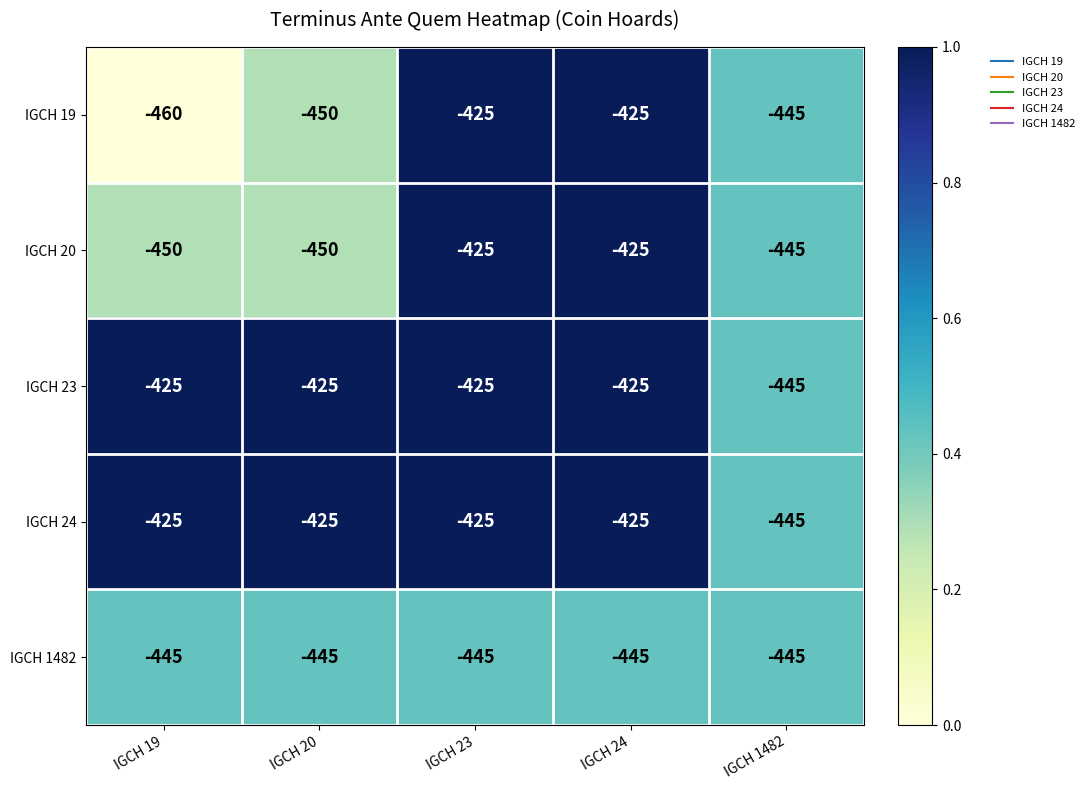

Reading left to right, transcribe all the data shown in this chart.

IGCH 19: IGCH 19=-460	IGCH 20=-450	IGCH 23=-425	IGCH 24=-425	IGCH 1482=-445
IGCH 20: IGCH 19=-450	IGCH 20=-450	IGCH 23=-425	IGCH 24=-425	IGCH 1482=-445
IGCH 23: IGCH 19=-425	IGCH 20=-425	IGCH 23=-425	IGCH 24=-425	IGCH 1482=-445
IGCH 24: IGCH 19=-425	IGCH 20=-425	IGCH 23=-425	IGCH 24=-425	IGCH 1482=-445
IGCH 1482: IGCH 19=-445	IGCH 20=-445	IGCH 23=-445	IGCH 24=-445	IGCH 1482=-445